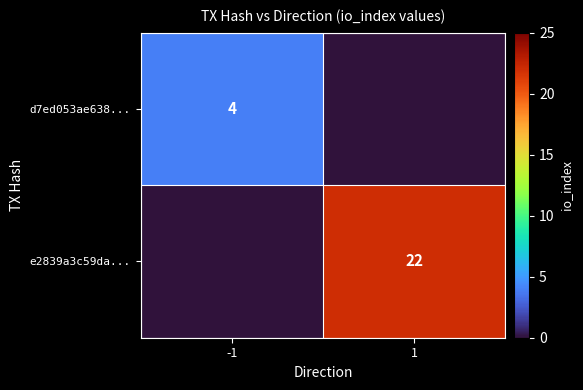

Is the value of d7ed053ae638... at -1 greater than the value of e2839a3c59da... at 1?

No